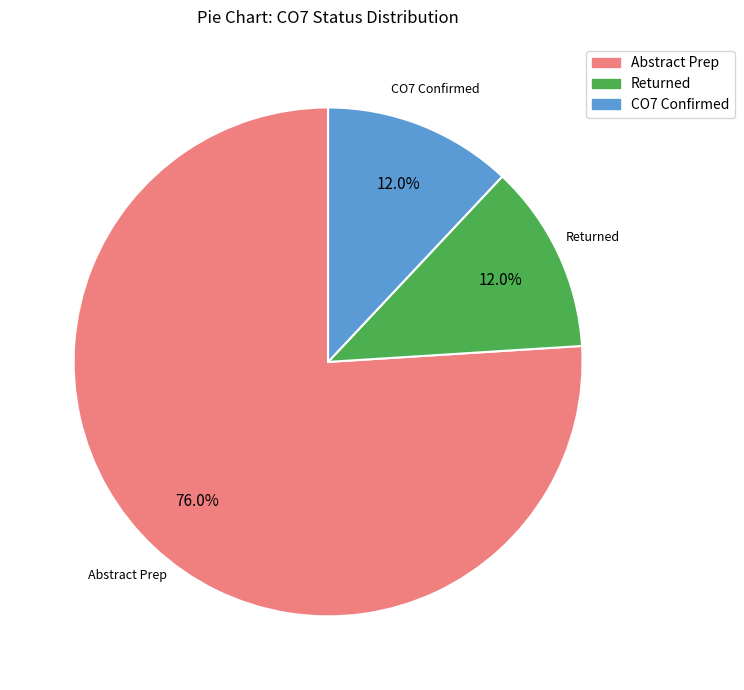

To the nearest percent, what is the difference between the largest and smallest slice percentages?

64%